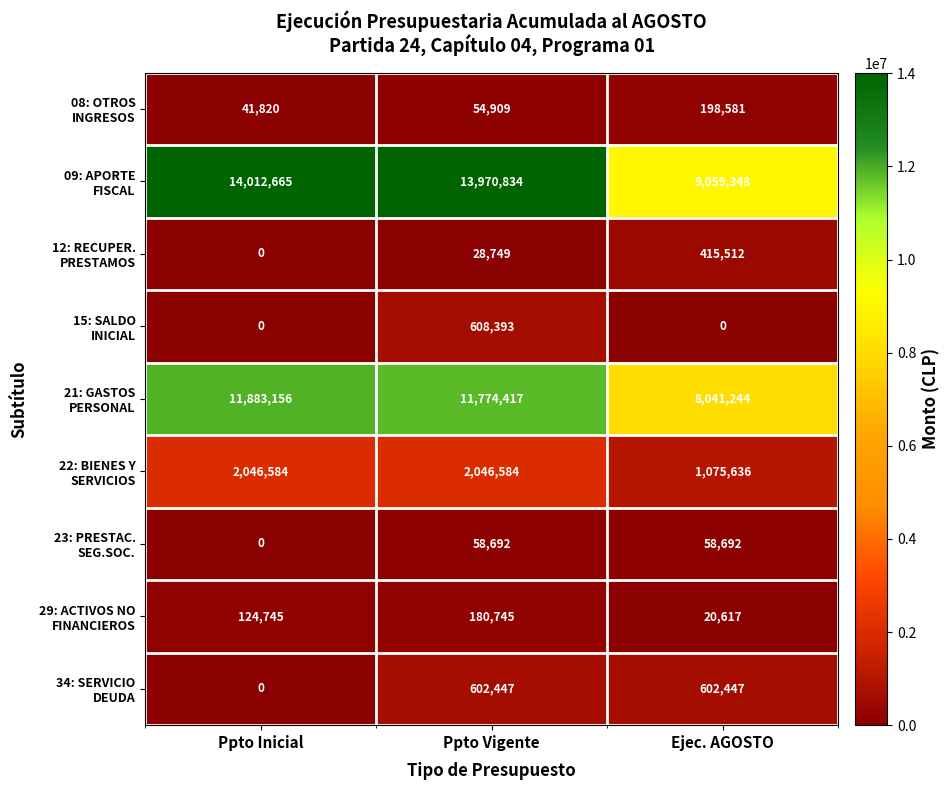

At how many categories does at least one series exceed 6894859?

3